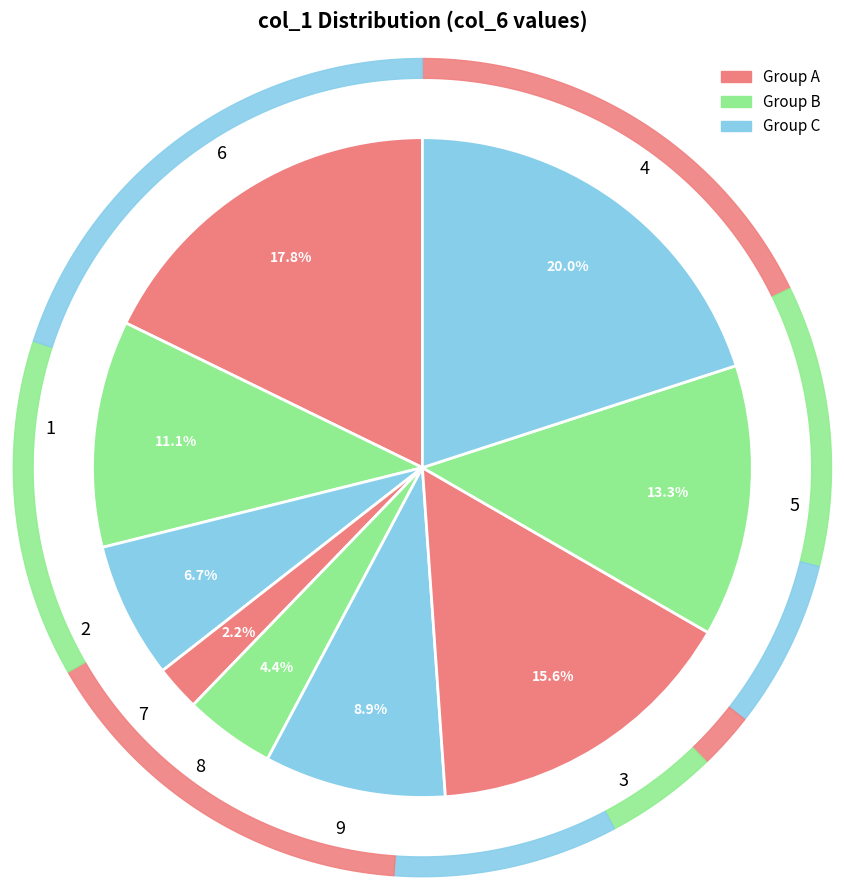

True or false: 7 accounts for 23% of the total.

False